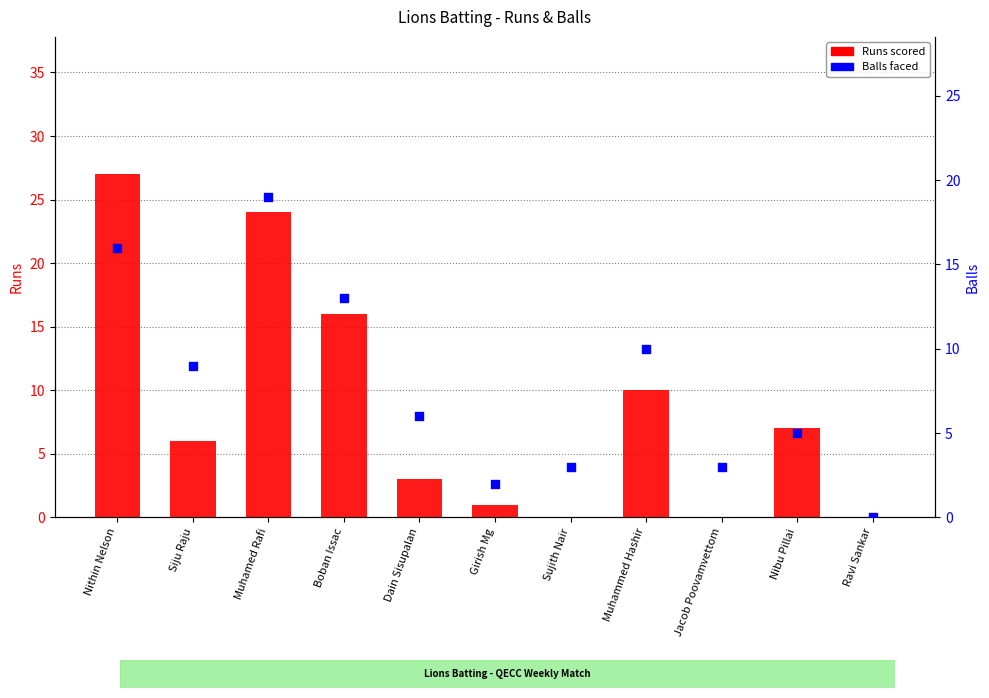

Which series has the largest total across all categories?

Runs